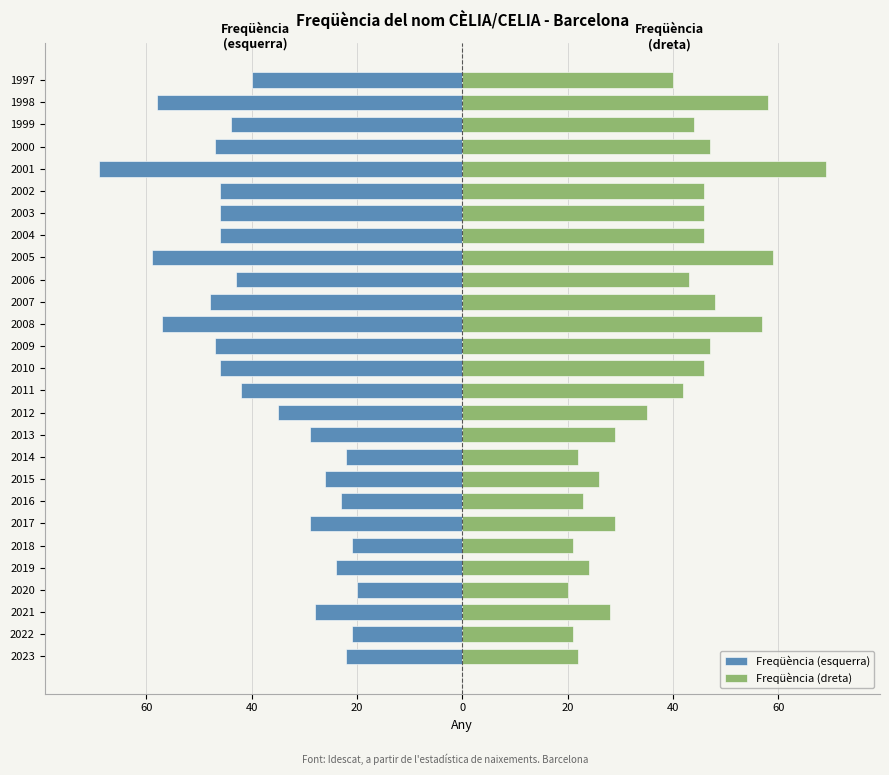

What is the approximate value of Freqüència (esquerra) at 2017, to the nearest 10?

-30